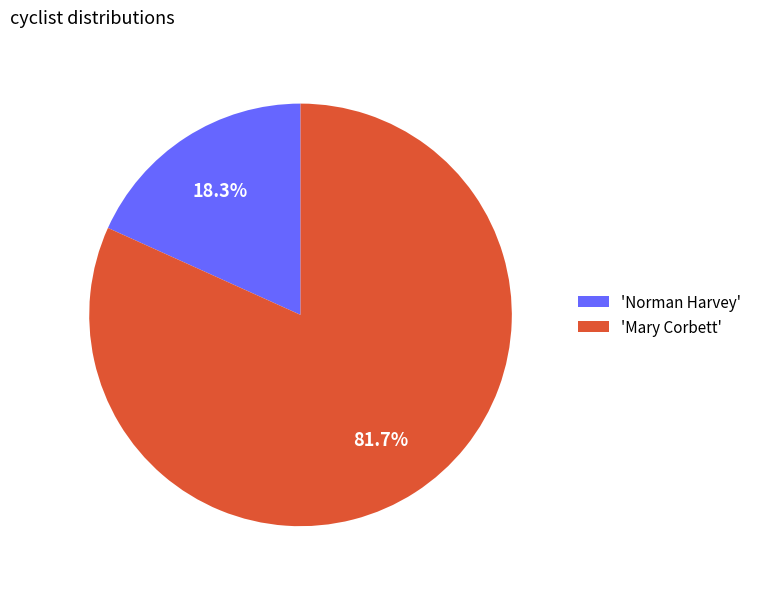

Rank the categories by value from lowest to highest.

'Norman Harvey', 'Mary Corbett'